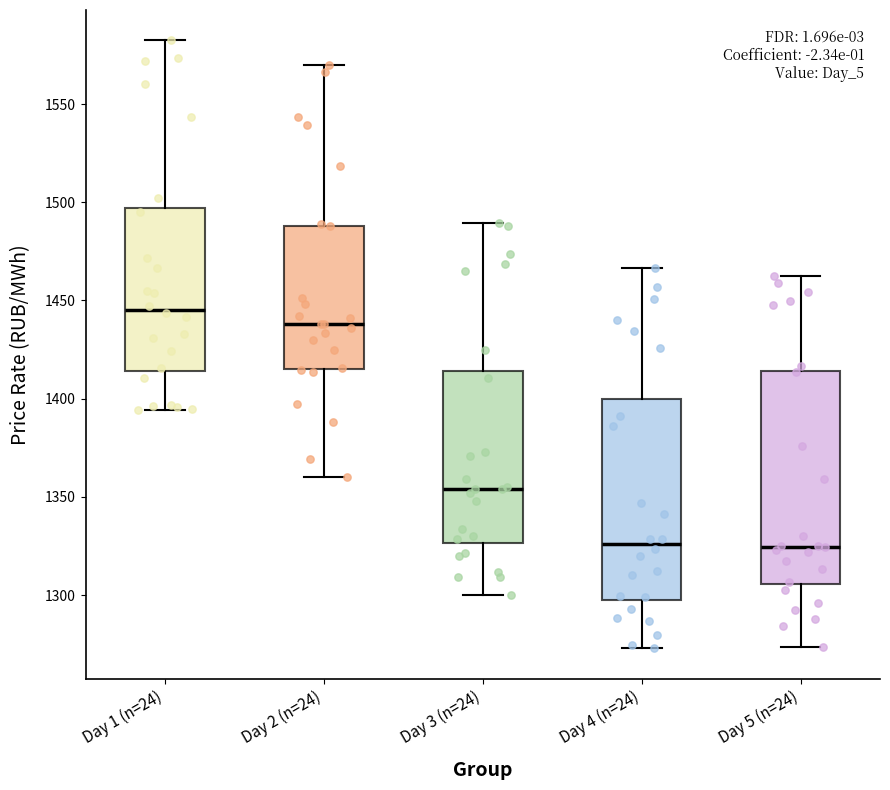

Reading left to right, transcribe this box plot: for each box, give where its median line is, the range the box spans, and where its two whiskers end, as read against the y-axis. The values are not printed on the chart, so give them approximately, as read against the axis.

Day 1 (n=24): median 1445, box 1415 to 1495, whiskers 1395 to 1580
Day 2 (n=24): median 1440, box 1415 to 1490, whiskers 1360 to 1570
Day 3 (n=24): median 1355, box 1325 to 1415, whiskers 1300 to 1490
Day 4 (n=24): median 1325, box 1300 to 1400, whiskers 1275 to 1465
Day 5 (n=24): median 1325, box 1305 to 1415, whiskers 1275 to 1465